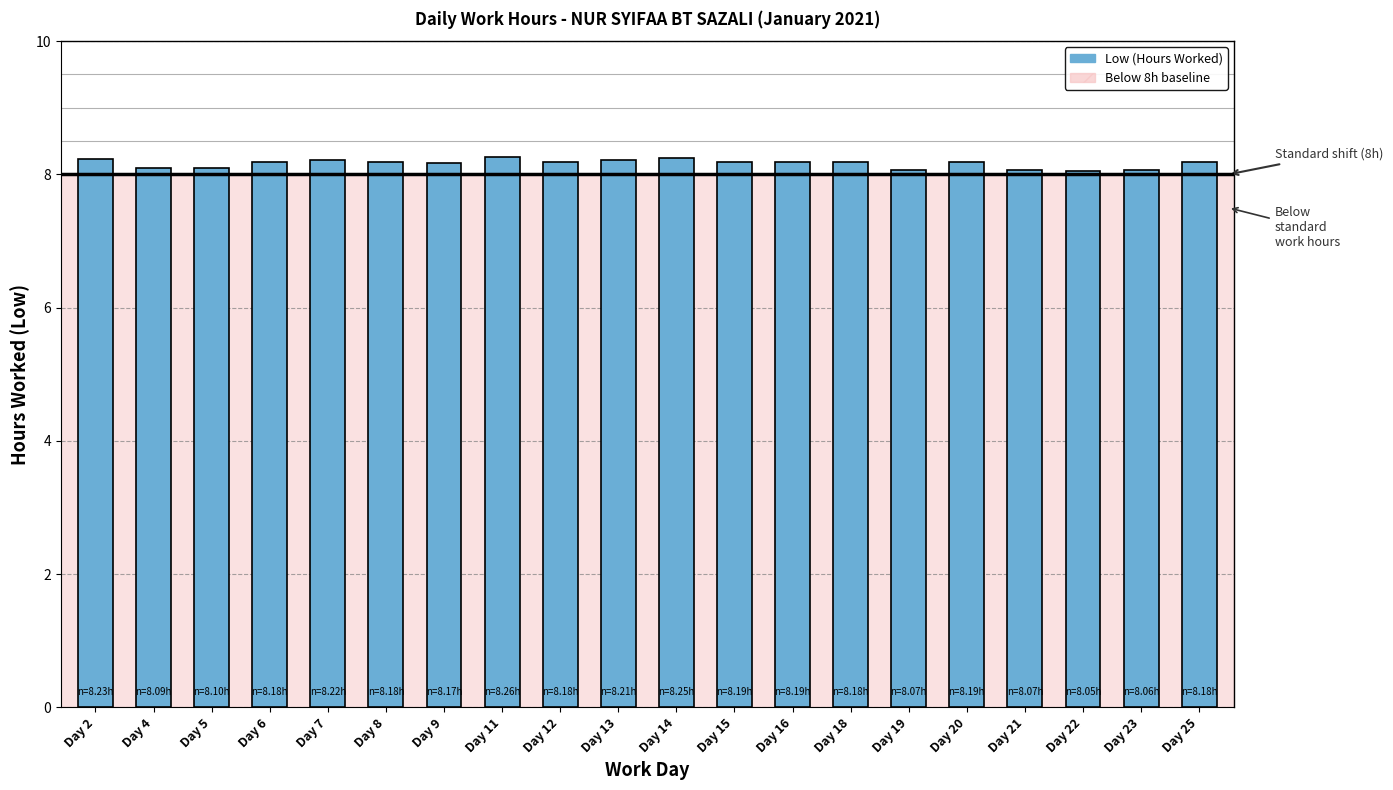

What is the minimum value shown in the chart?

8.1